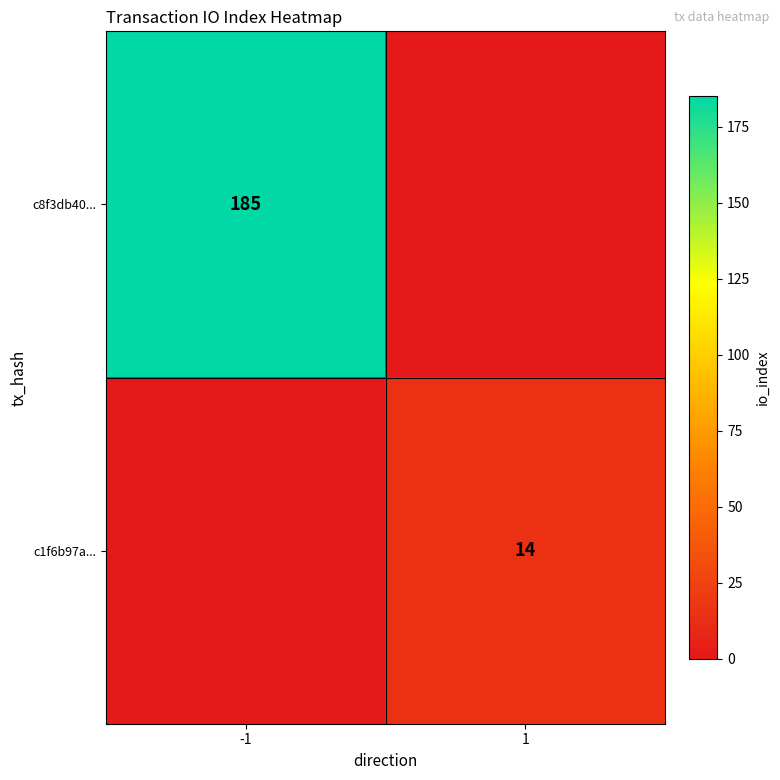

Is it true that c8f3db40... equals 320 at -1?

False